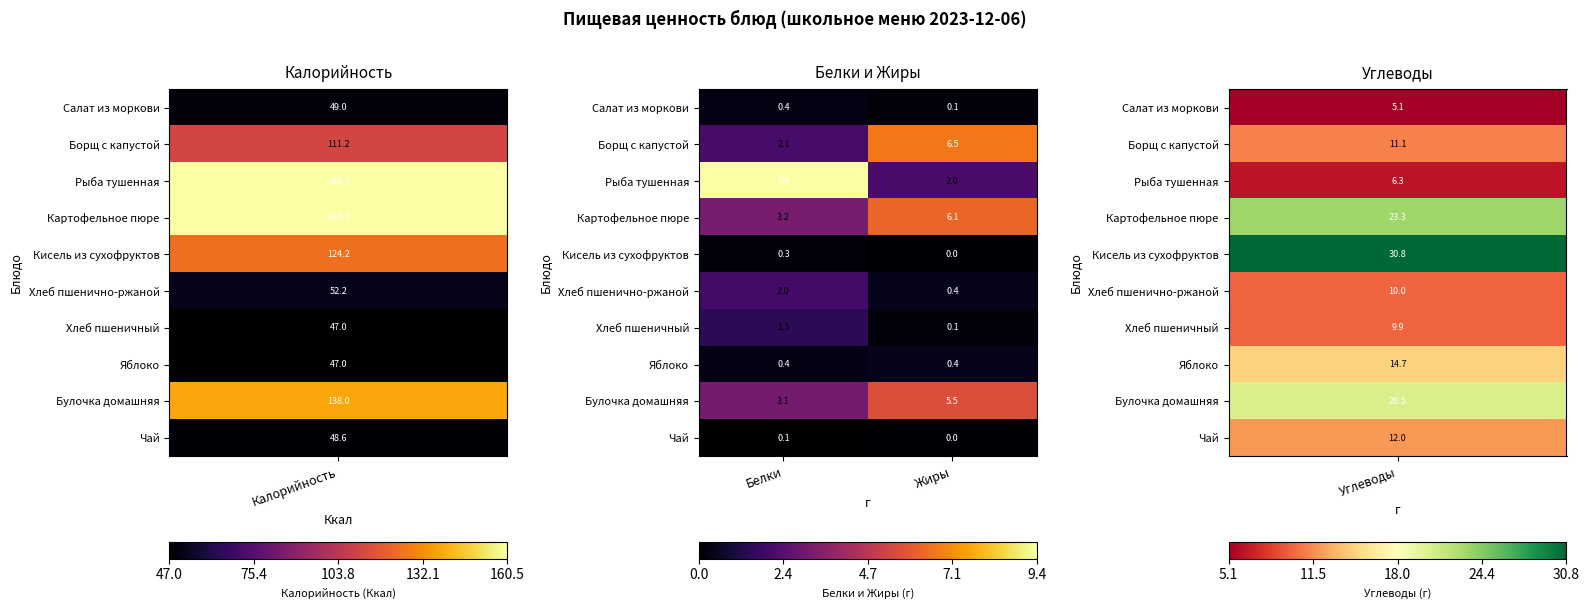

Which category has the lowest value in the Чай series?

Жиры